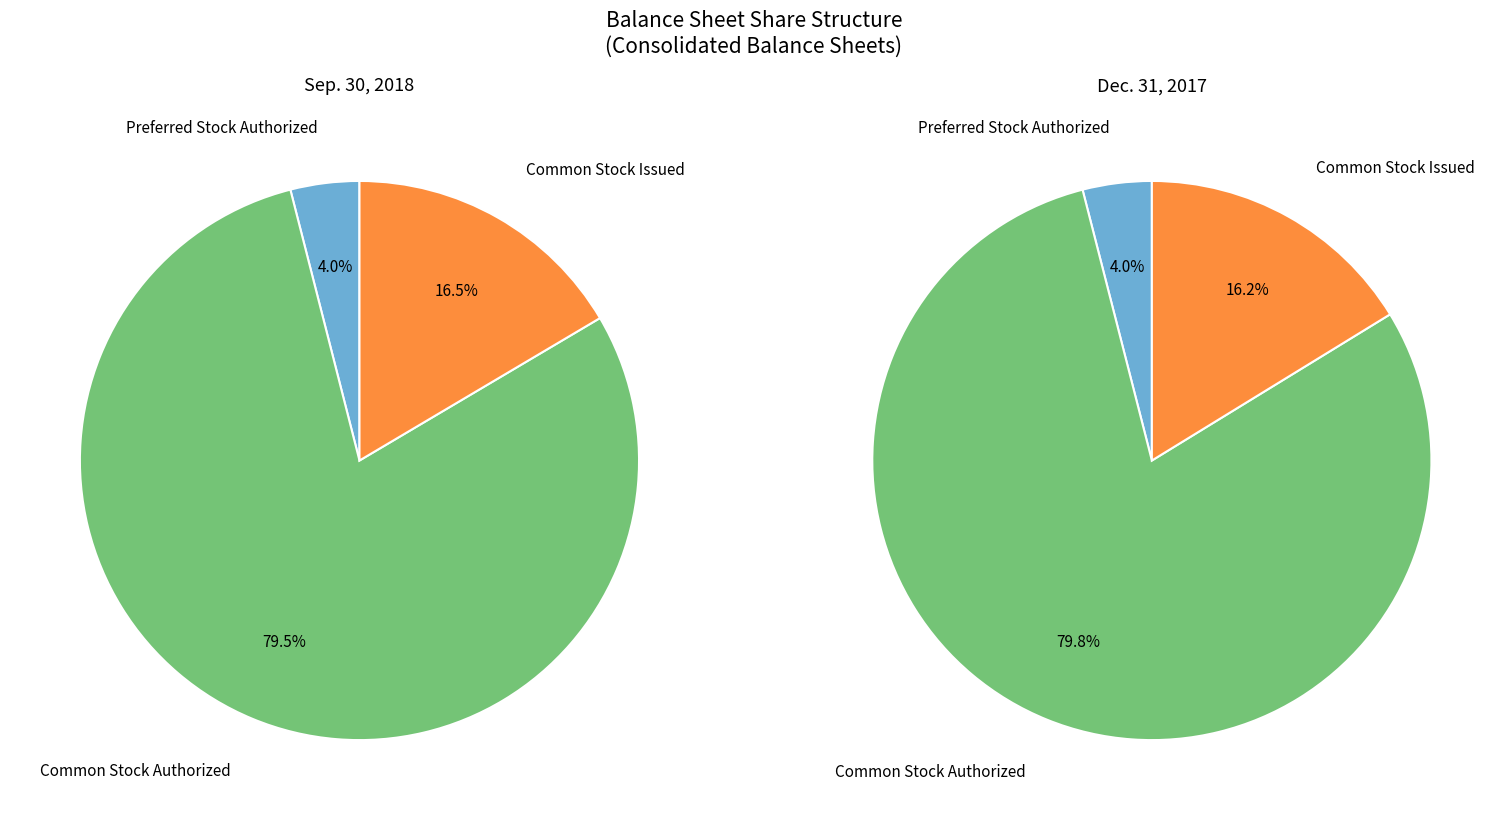

Which slice is the largest?

Common Stock Authorized